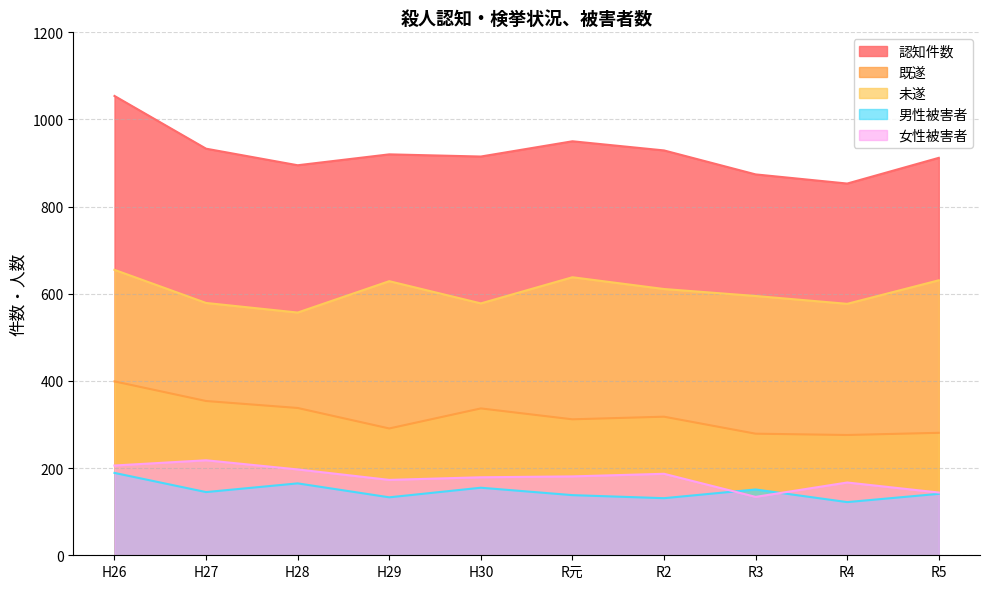

What are all the series names shown in the legend?

認知件数, 既遂, 未遂, 男性被害者, 女性被害者